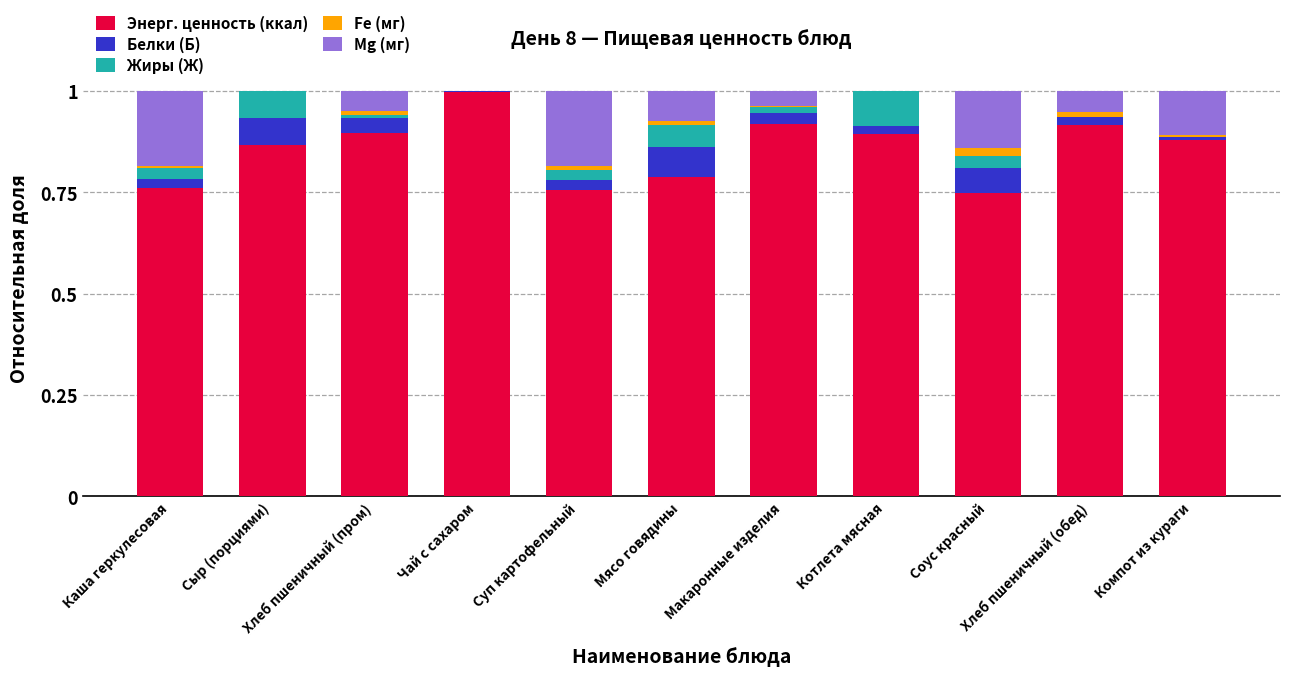

What is the maximum value for Энерг. ценность (ккал)?

1.0